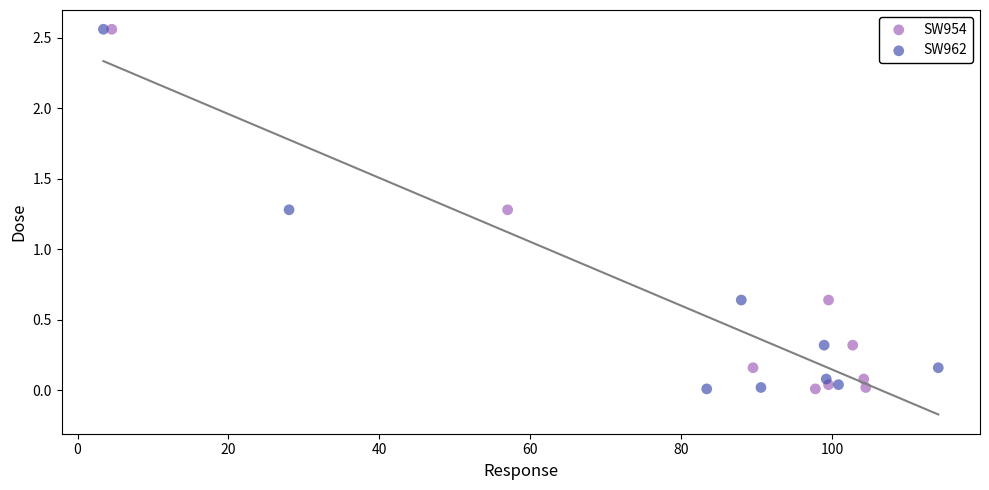

What are all the series names shown in the legend?

SW954, SW962